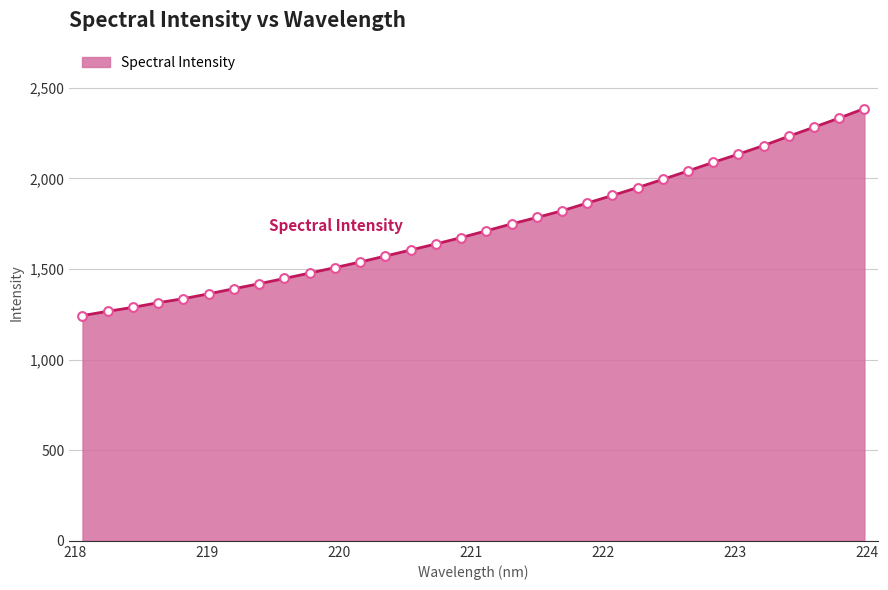

What is the difference between the maximum and minimum values?

1142.6